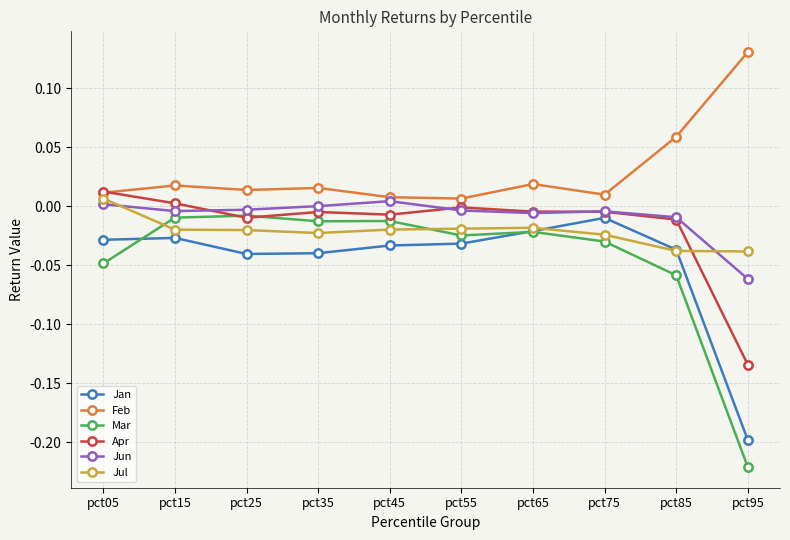

At which label does Apr reach its minimum?

pct95